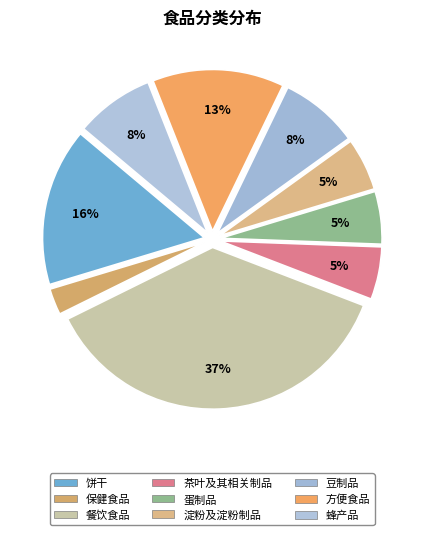

What percentage is the 茶叶及其相关制品 slice, to the nearest percent?

5%